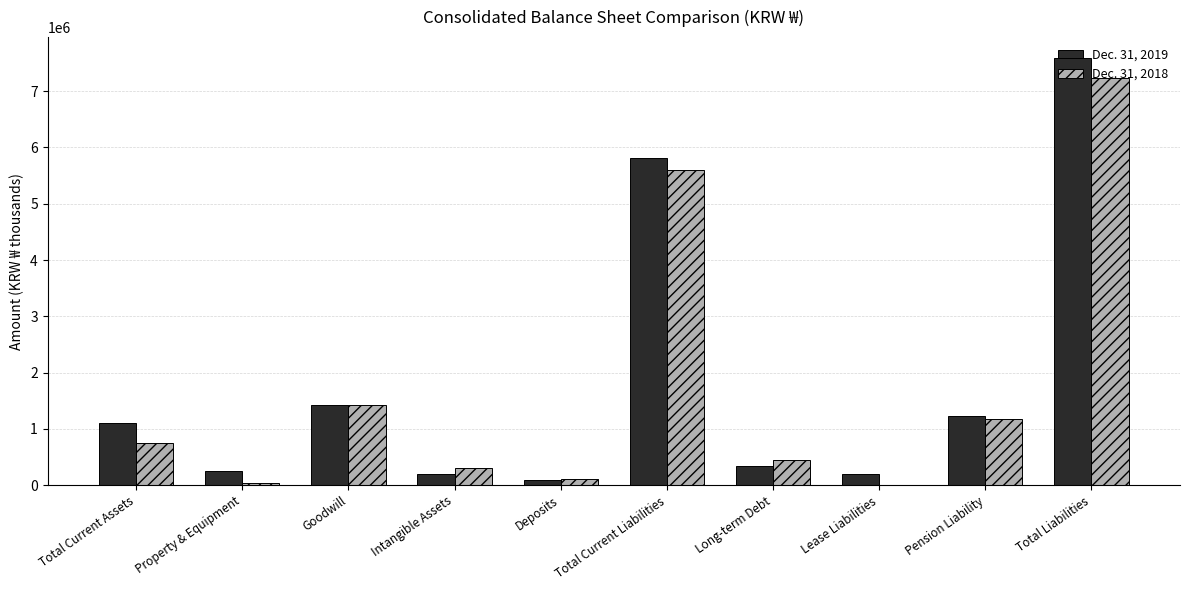

Is the value of Dec. 31, 2019 at Long-term Debt greater than the value of Dec. 31, 2018 at Total Liabilities?

No